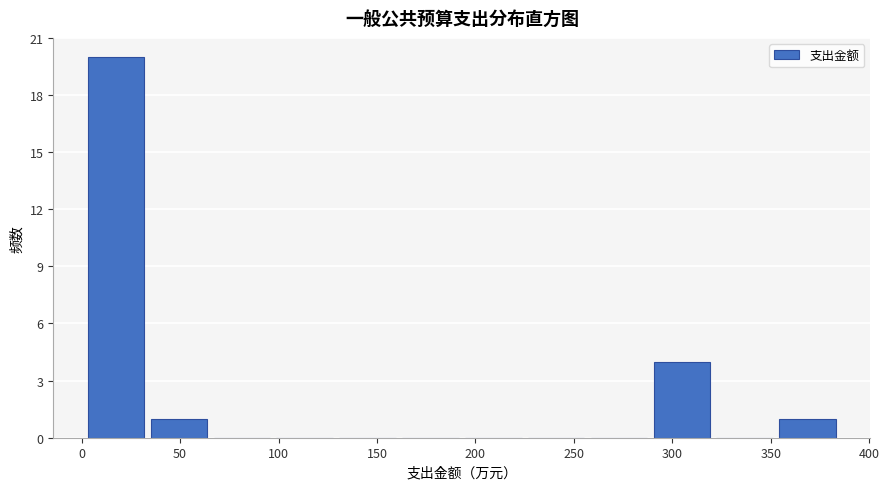

How tall is the bar that spans 290 to 320 on the x-axis? Neither the bar edges nor the heights are printed on the chart, so give them approximately, as read against the axes.

4